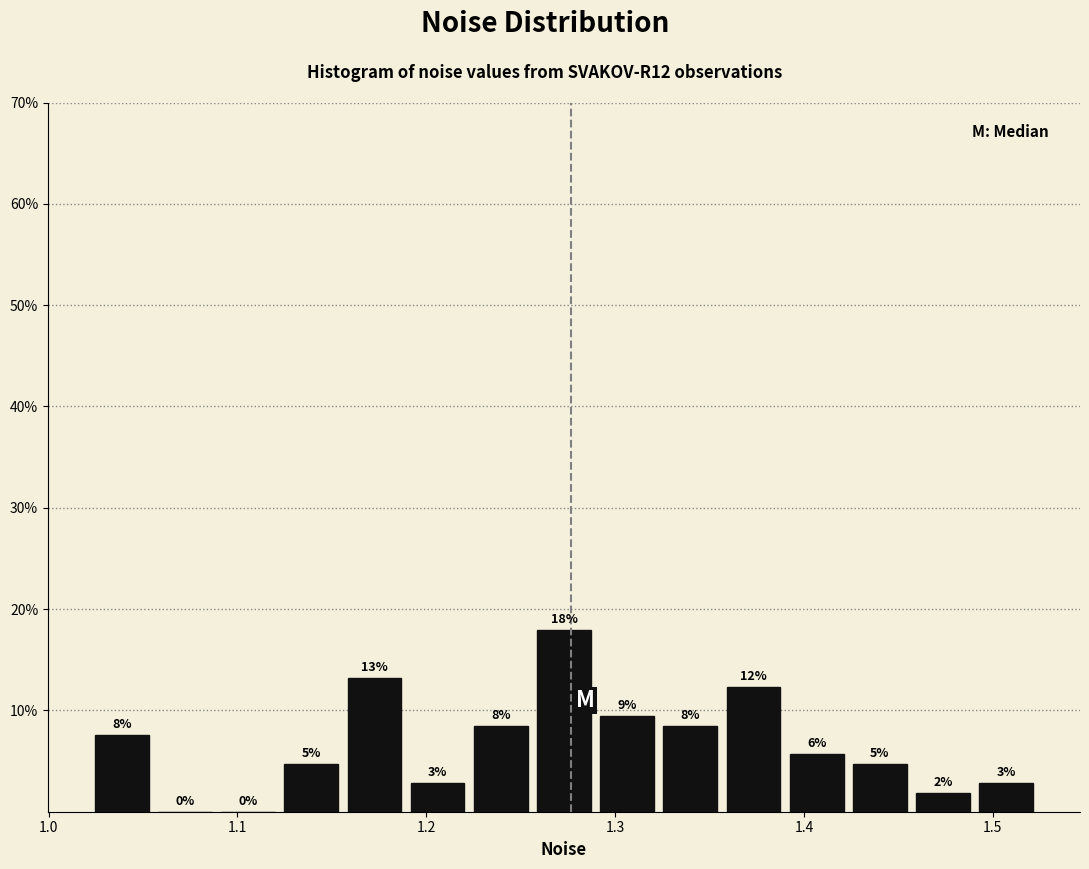

Around what value on the x-axis is the tallest bar? Give the approximate position of its centre, as read against the axis.

1.27